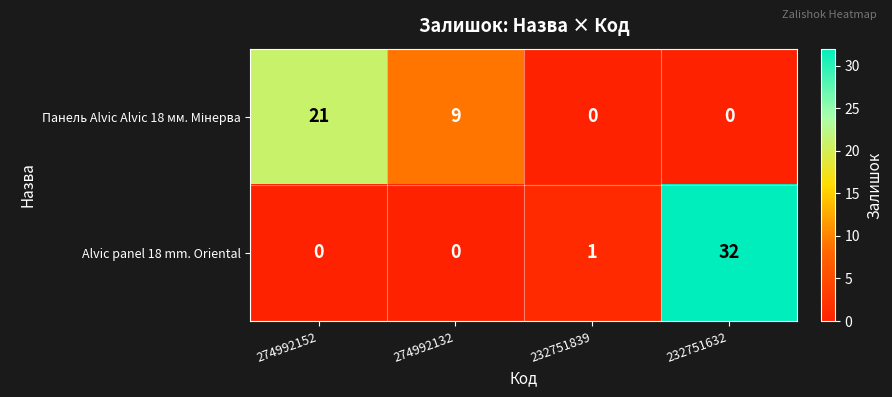

Which series has the largest range (max minus min)?

Alvic panel 18 mm. Oriental